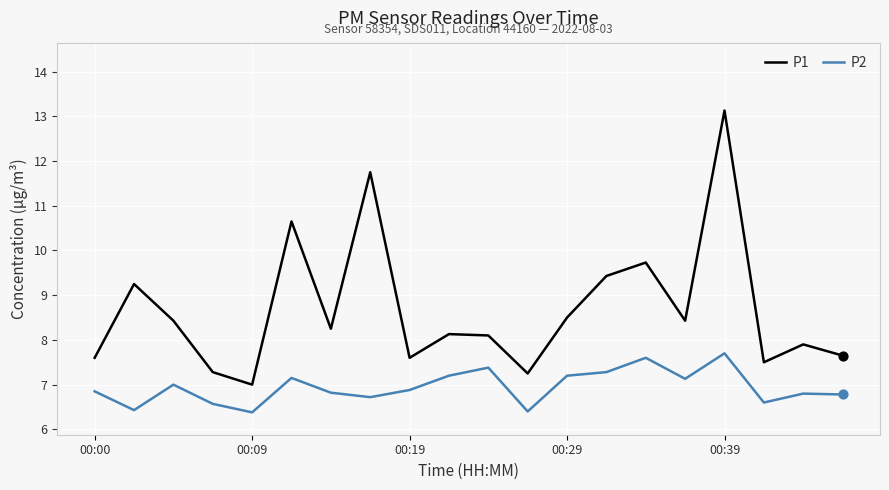

Which series has the largest total across all categories?

P1